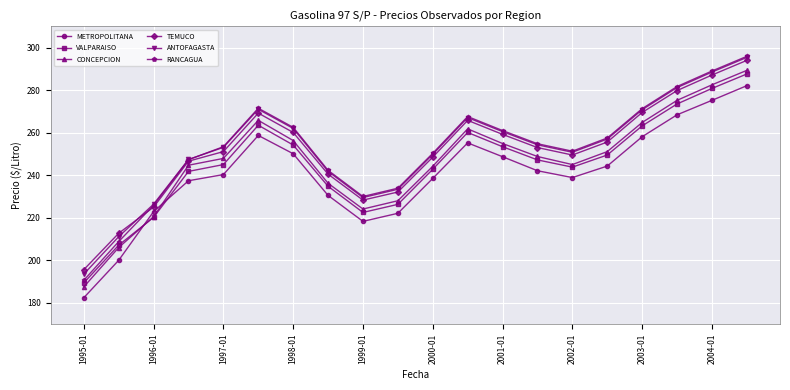

In ANTOFAGASTA, how many points are higher than both neighbors (excluding endpoints)?

2